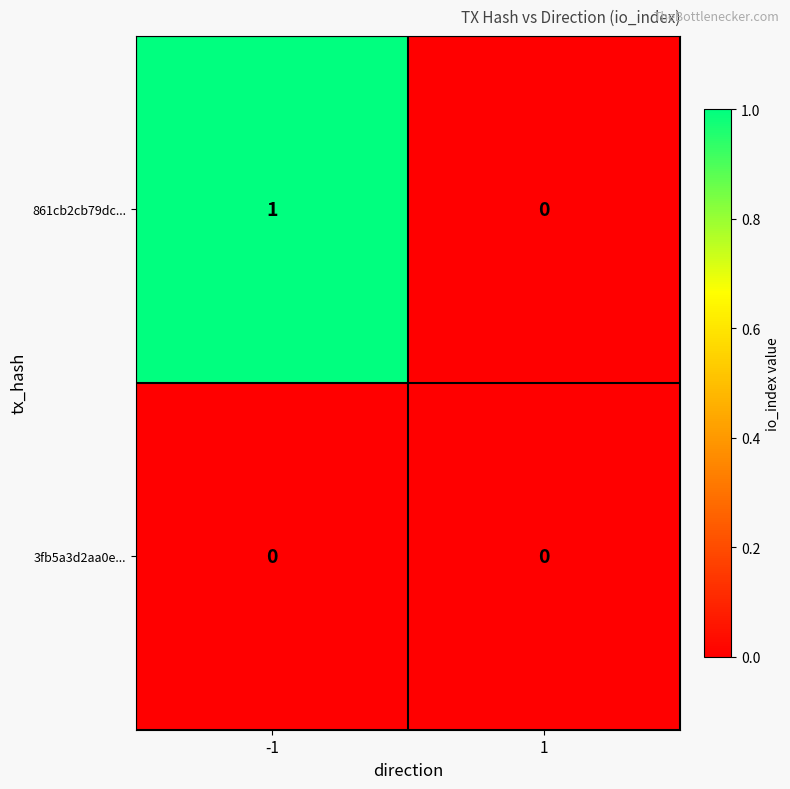

Reading left to right, list all the values displayed in this chart.

861cb2cb79dc...: 1	0
3fb5a3d2aa0e...: 0	0